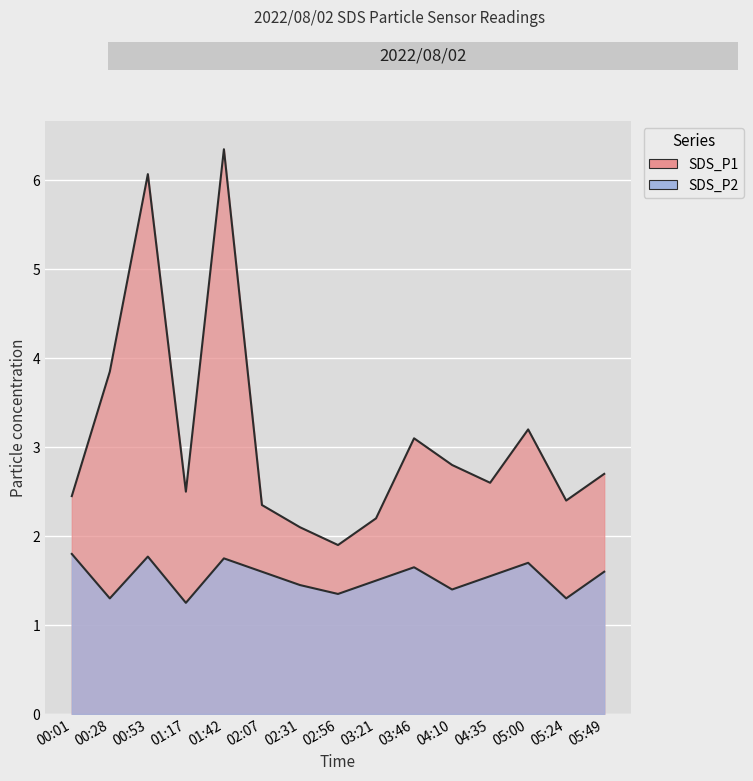

What is the maximum value for SDS_P2?

1.8